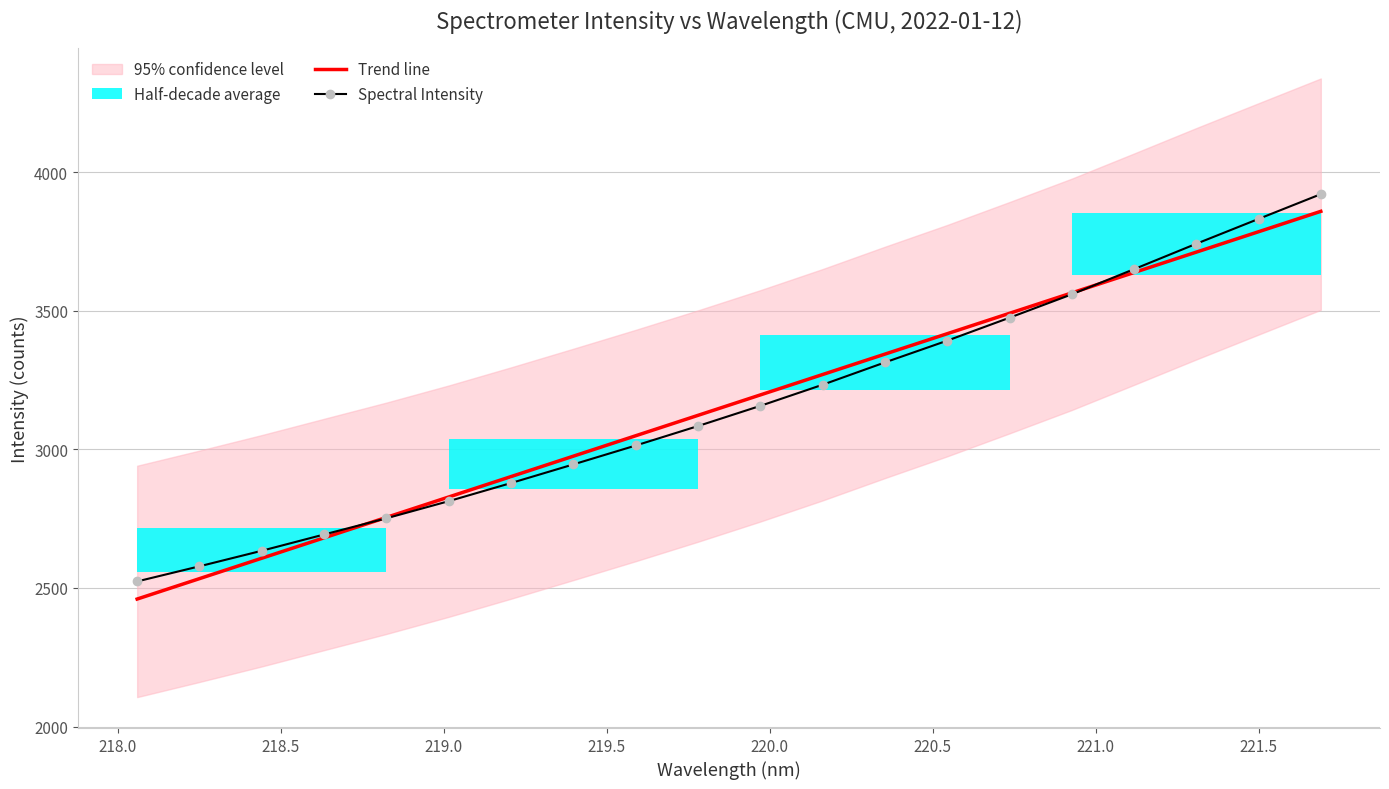

At how many categories does at least one series exceed 3745?

2